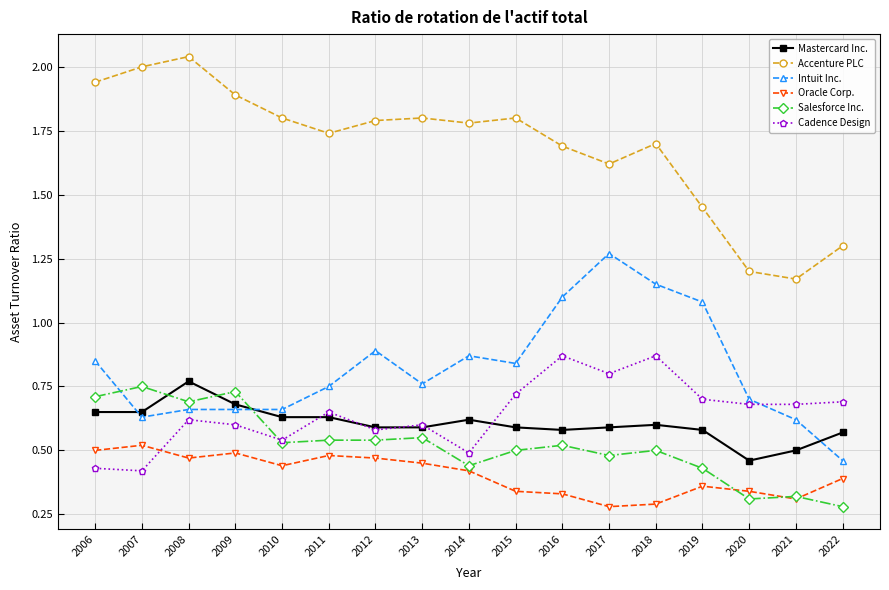

Does the chart display data point markers on the line(s)?

Yes